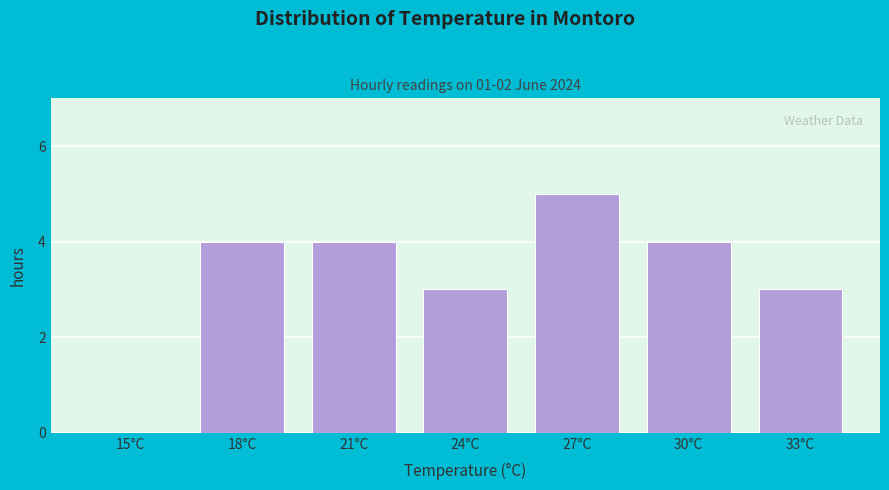

Reading left to right, list all the values displayed in this chart.

15°C=0	18°C=4	21°C=4	24°C=3	27°C=5	30°C=4	33°C=3